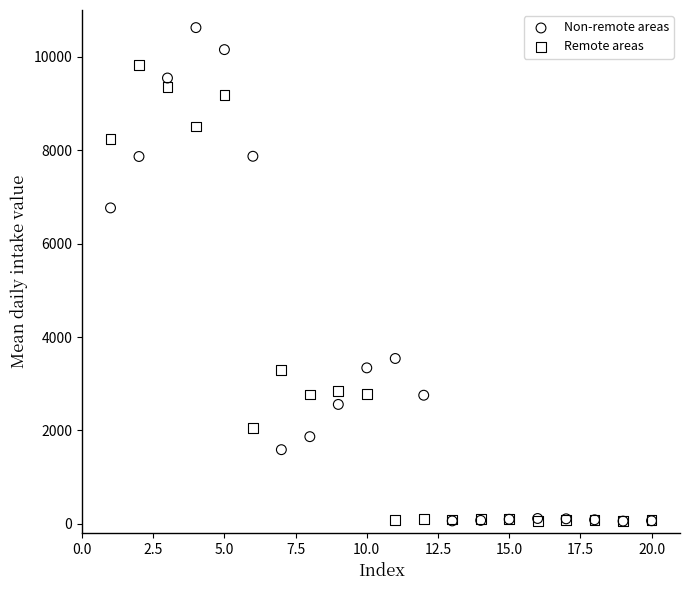

In the Remote areas series, what Y value is closest to 4945?

3290.5